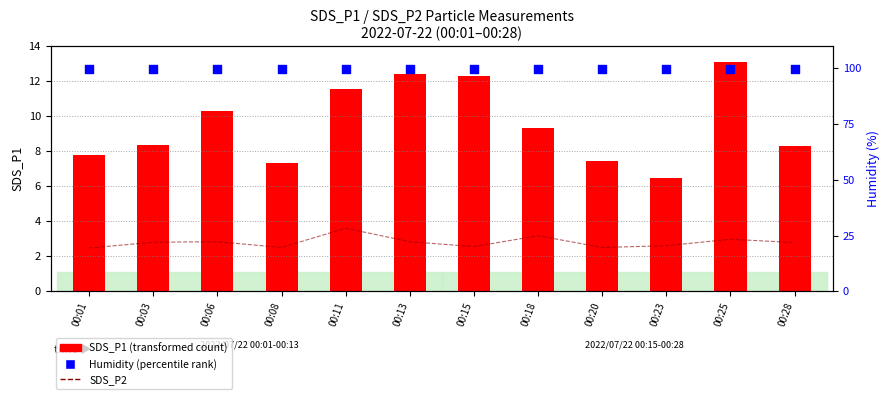

At which category is the sum across all series the highest?

00:25